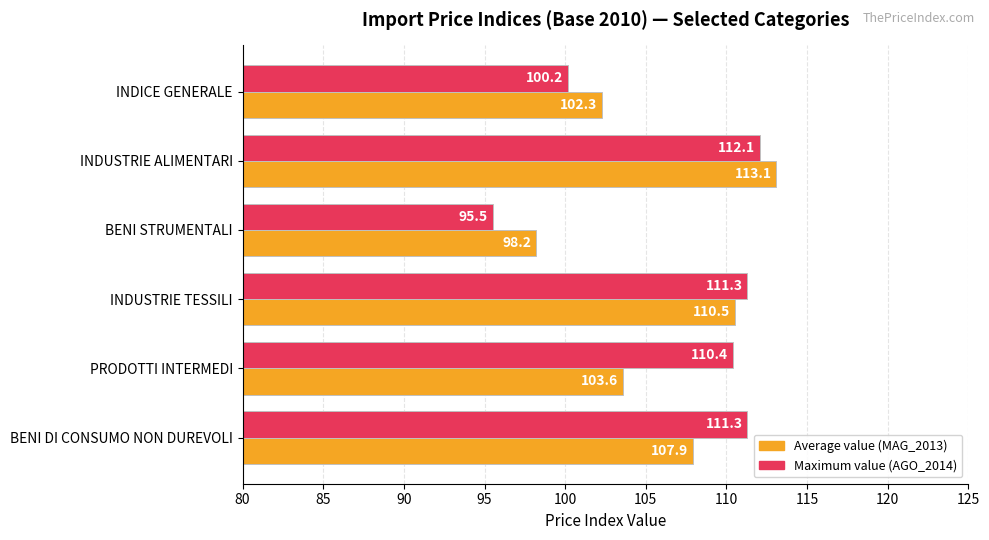

Which label corresponds to the smallest value in the chart?

BENI STRUMENTALI